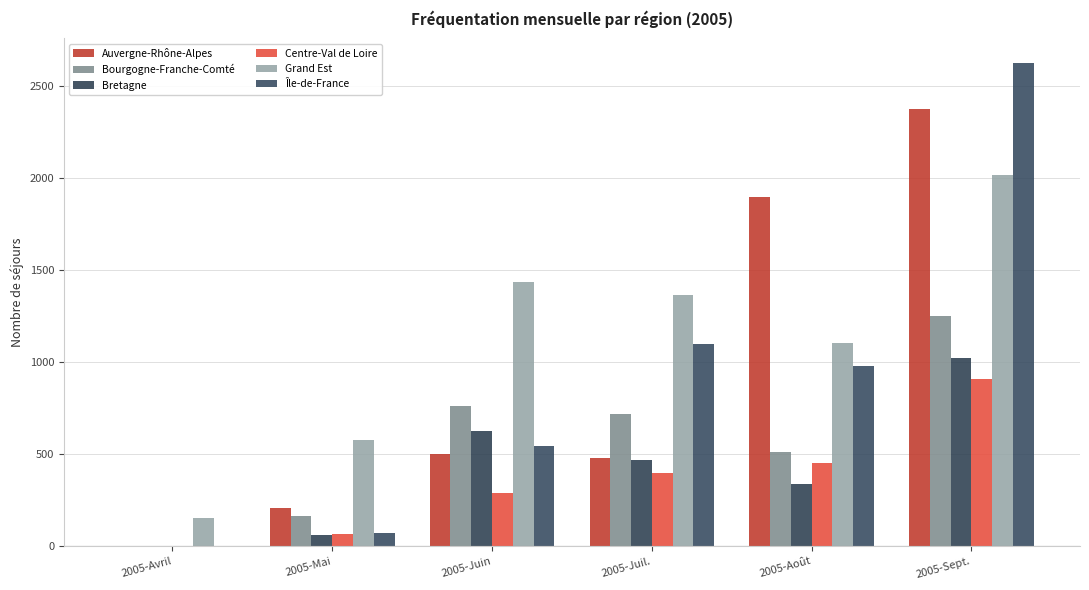

Reading left to right, what are all the values shown in this chart?

Auvergne-Rhône-Alpes: 2005-Avril=3	2005-Mai=205	2005-Juin=499	2005-Juil.=481	2005-Août=1895	2005-Sept.=2374
Bourgogne-Franche-Comté: 2005-Avril=3	2005-Mai=162	2005-Juin=759	2005-Juil.=717	2005-Août=511	2005-Sept.=1251
Bretagne: 2005-Avril=0	2005-Mai=63	2005-Juin=627	2005-Juil.=468	2005-Août=339	2005-Sept.=1021
Centre-Val de Loire: 2005-Avril=0	2005-Mai=67	2005-Juin=287	2005-Juil.=395	2005-Août=452	2005-Sept.=908
Grand Est: 2005-Avril=156	2005-Mai=575	2005-Juin=1433	2005-Juil.=1366	2005-Août=1103	2005-Sept.=2017
Île-de-France: 2005-Avril=2	2005-Mai=70	2005-Juin=547	2005-Juil.=1101	2005-Août=979	2005-Sept.=2627